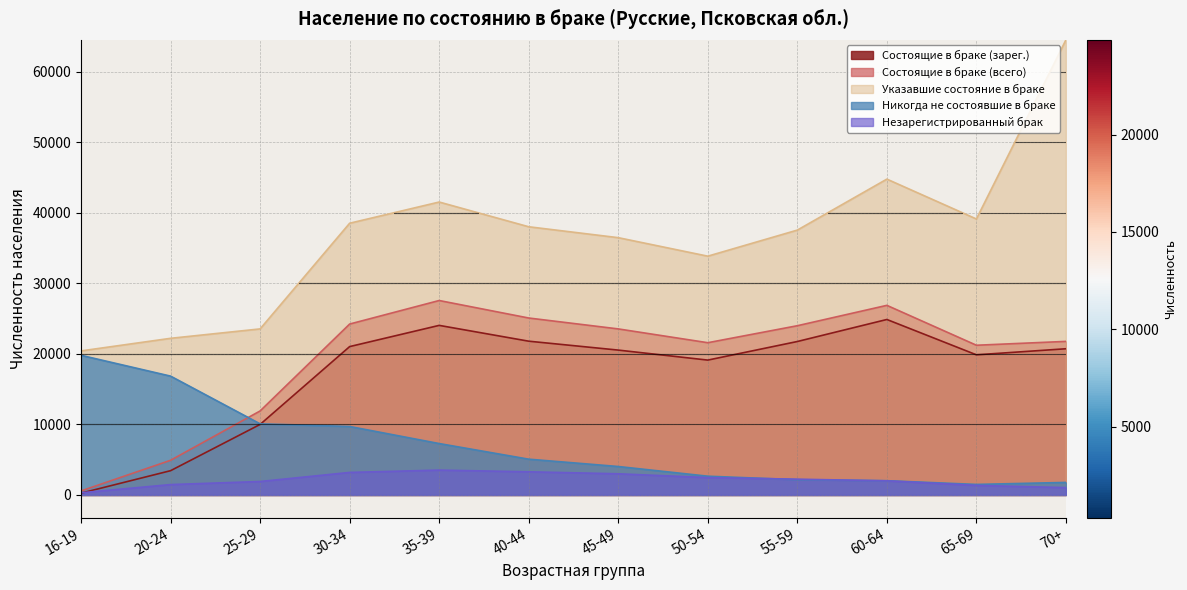

How many interior local valleys does the Указавшие состояние в браке series have?

2